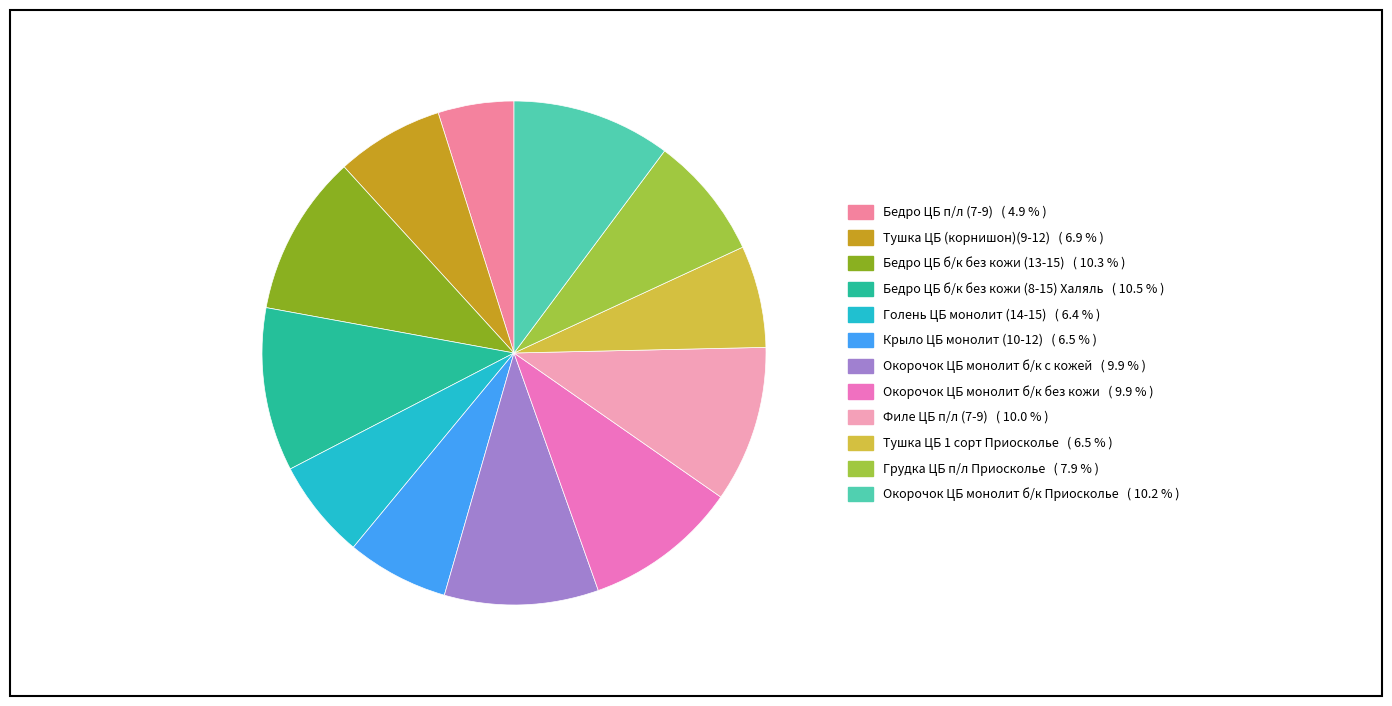

How many segments does this pie chart have?

12